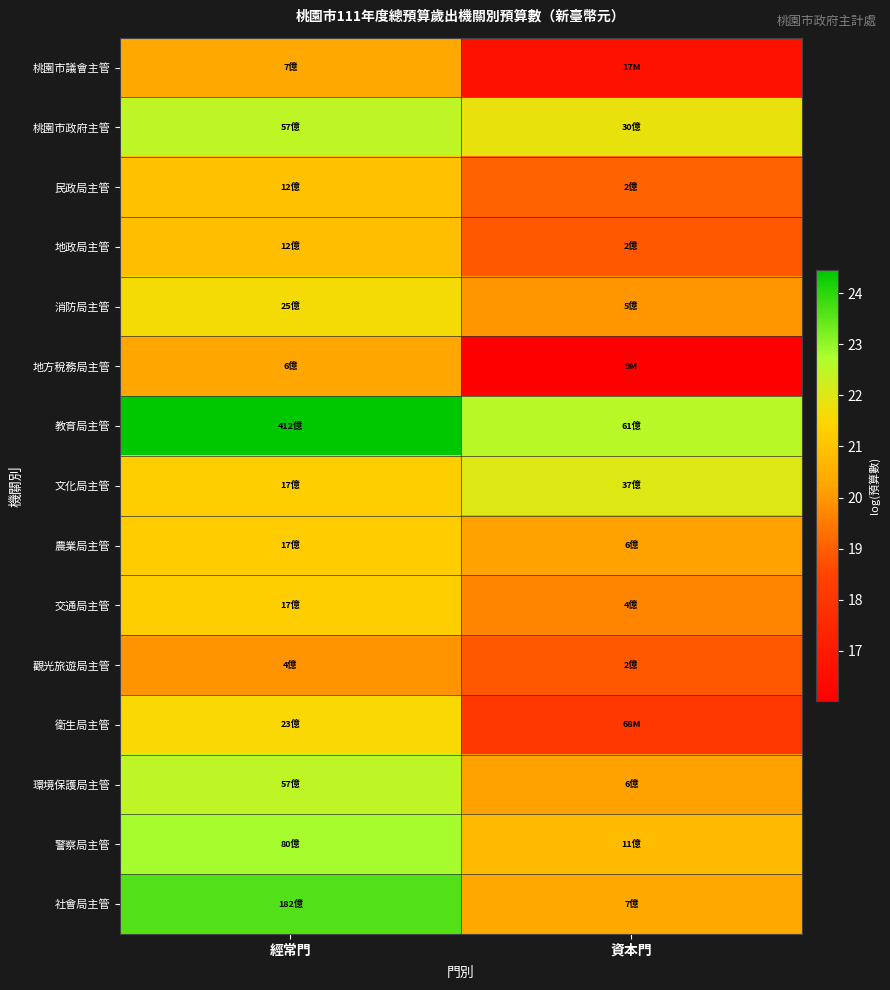

What is the minimum value shown in the chart?

16.0